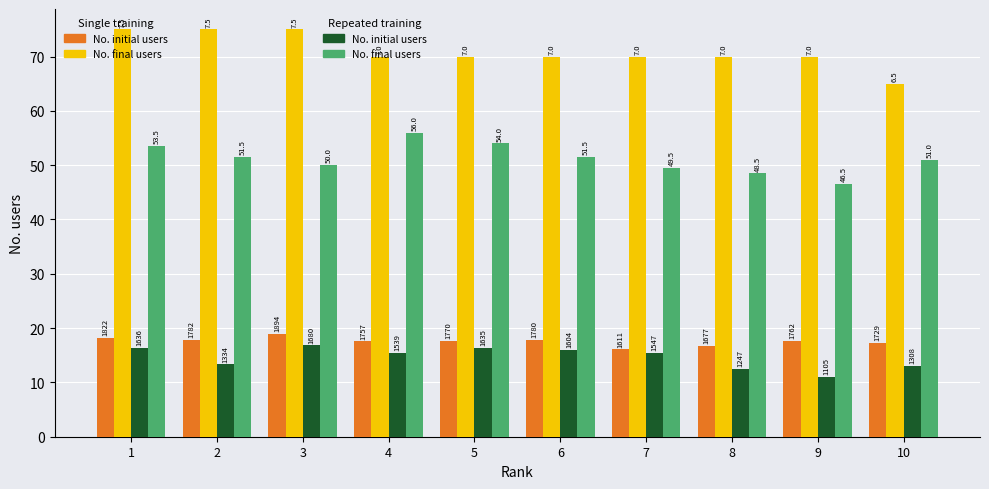

How many groups of bars are there?

10